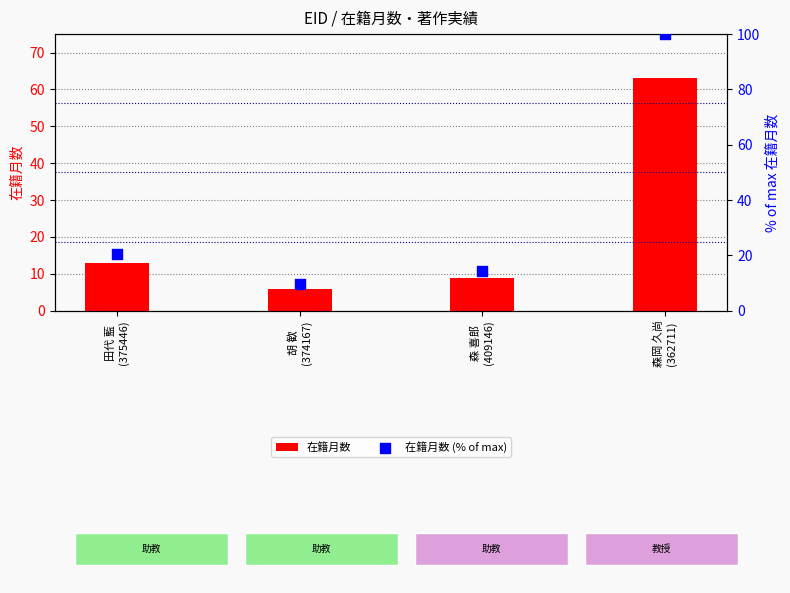

What are all the series names shown in the legend?

在籍月数, 在籍月数 (% of max)